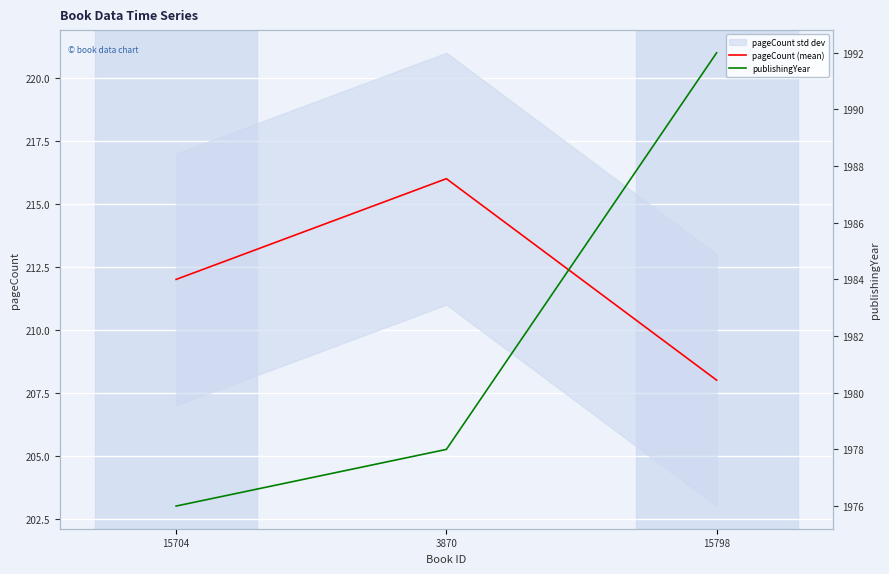

Rank the series by their average value, from highest to lowest.

publishingYear, pageCount (mean)